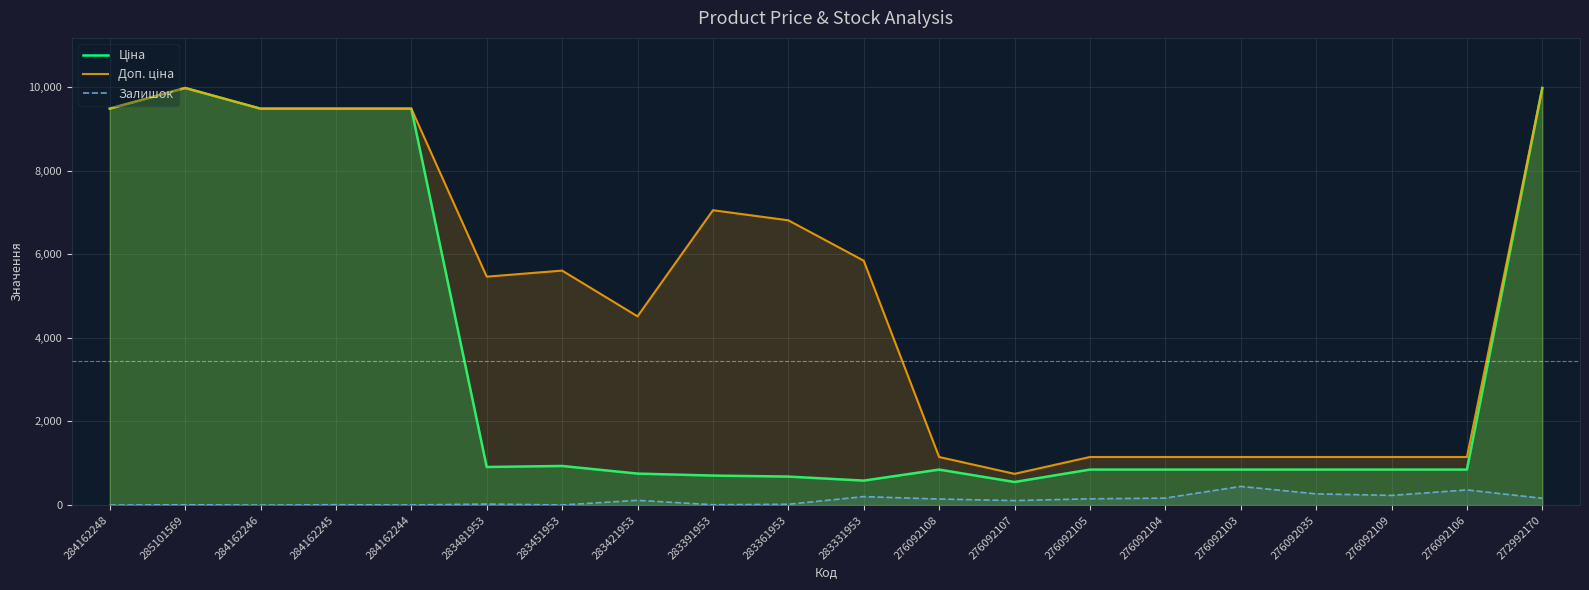

How many values in the Залишок series exceed 113?

9